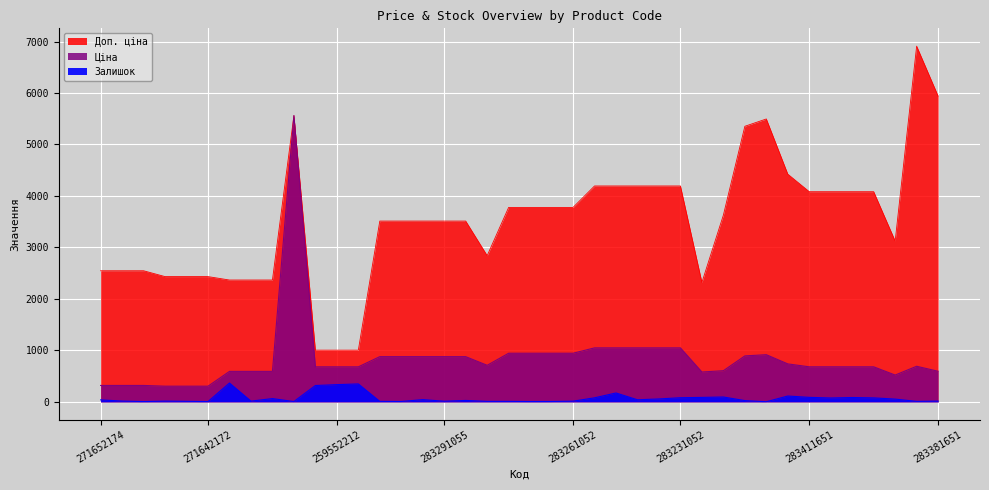

How many lines are shown in the chart?

3